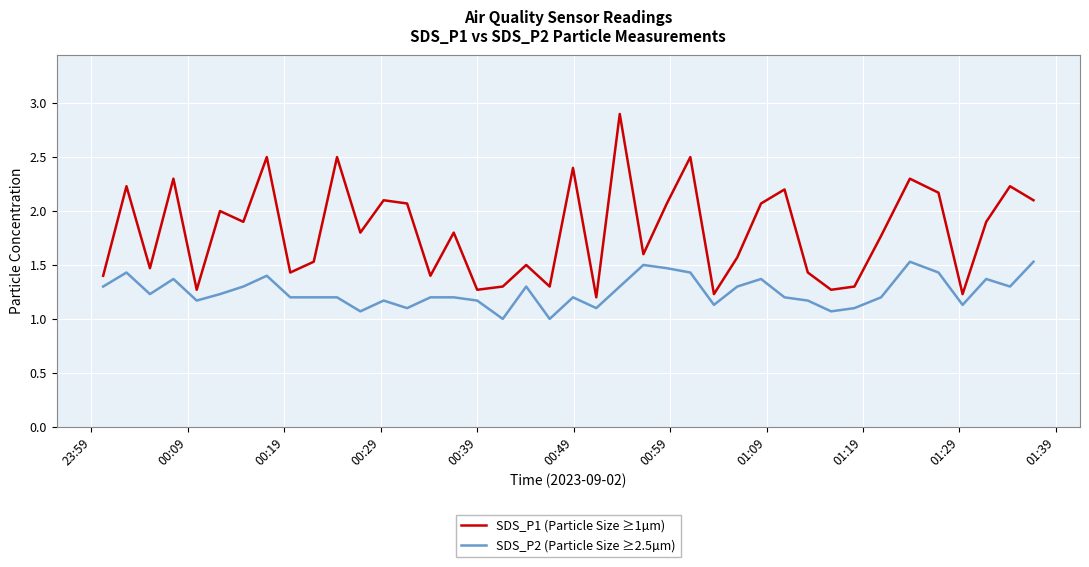

Which series has the widest spread of values?

SDS_P1 (Particle Size ≥1µm)